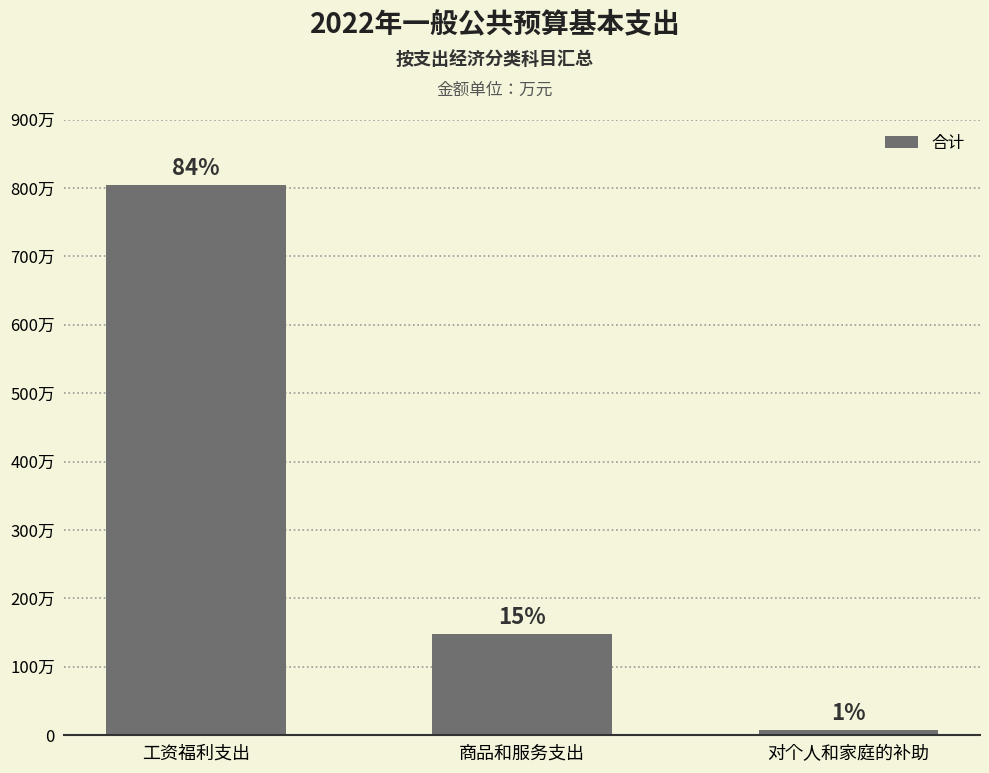

Reading left to right, transcribe all the data shown in this chart.

工资福利支出=804.0	商品和服务支出=147.7	对个人和家庭的补助=7.2